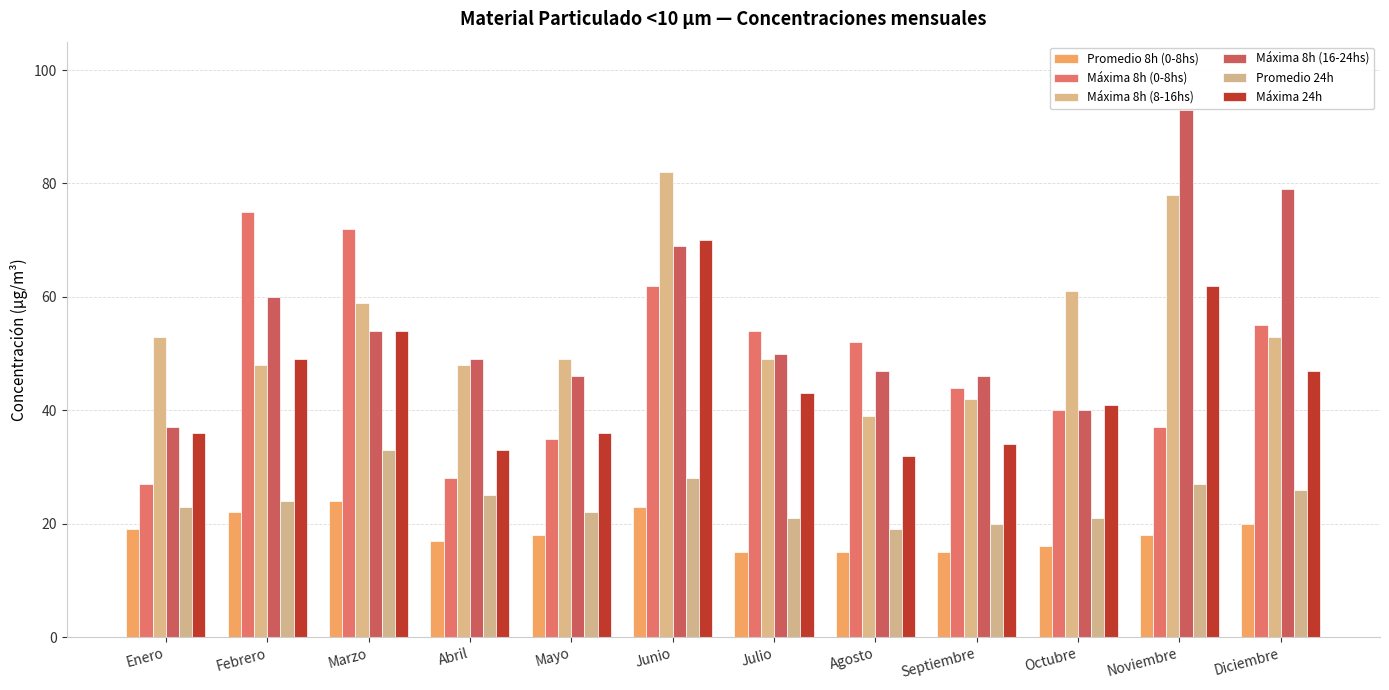

At which category is the sum across all series the highest?

Junio